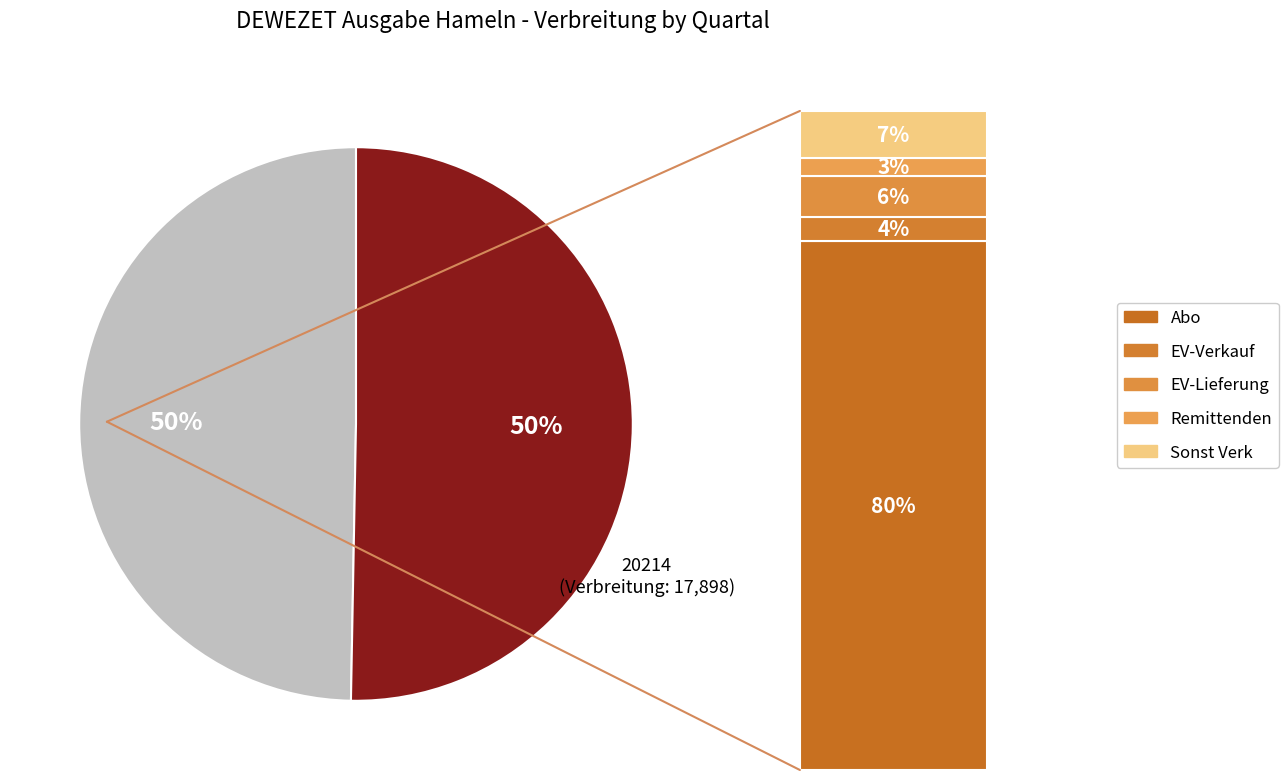

What percentage is the 20221 slice, to the nearest percent?

50%